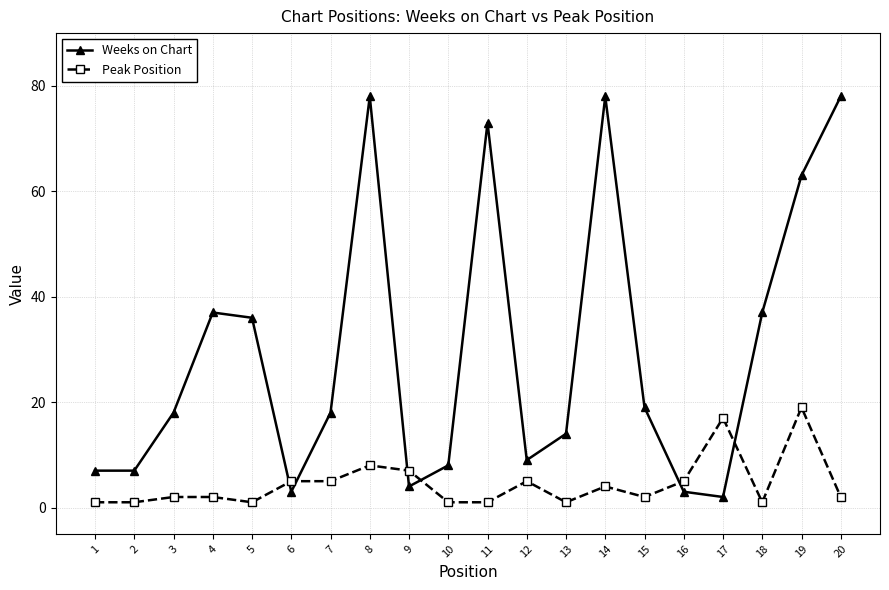

Between 10 and 18, which series saw the biggest shift?

Weeks on Chart